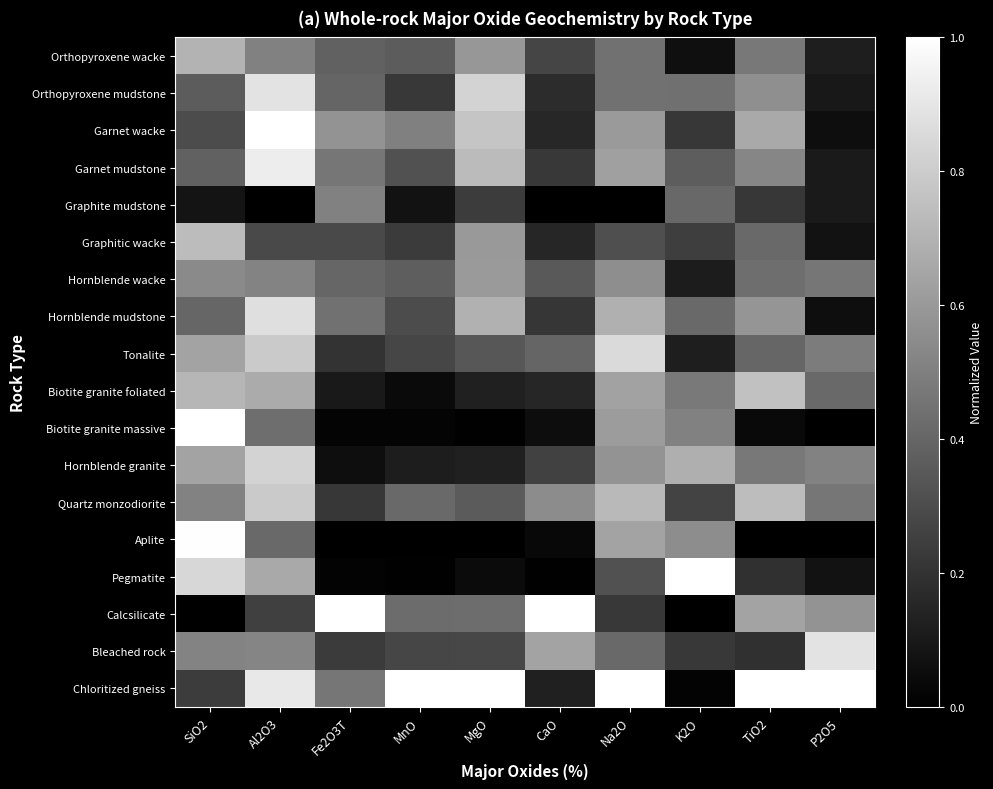

What is the total value across all series at CaO?

4.7